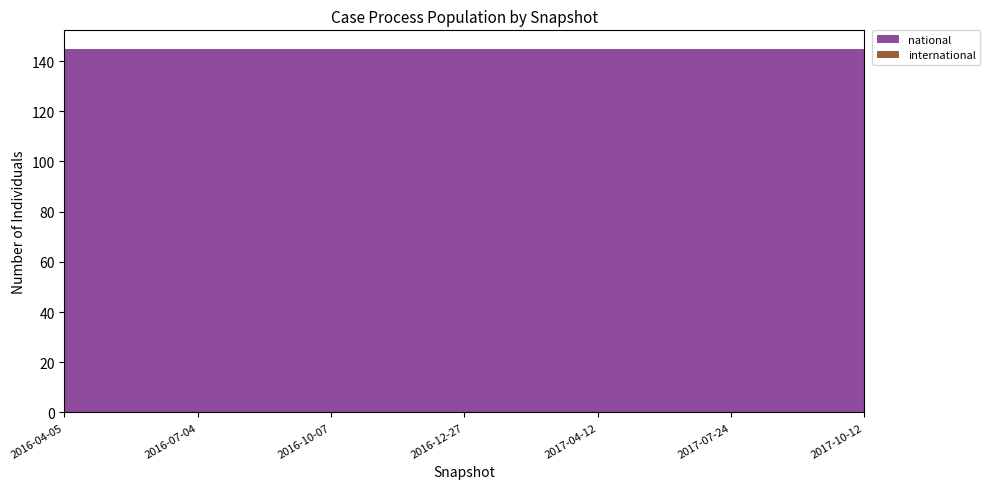

Reading left to right, what are all the values shown in this chart?

national: 145	145	145	145	145	145	145
international: 0	0	0	0	0	0	0